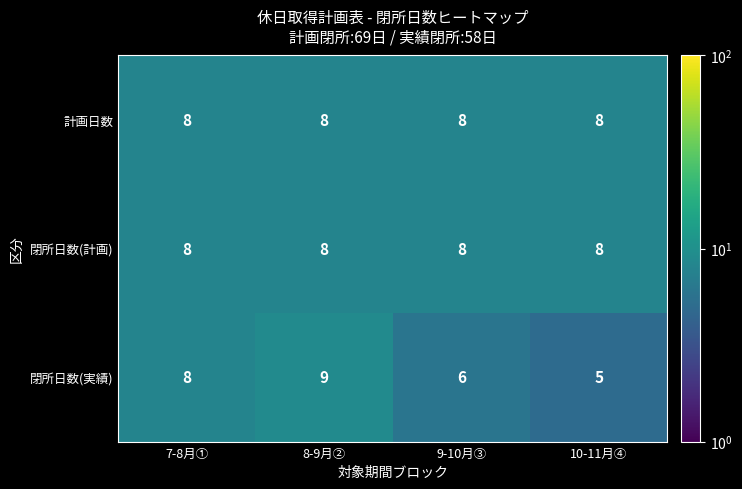

At which category is the sum across all series the highest?

8-9月②